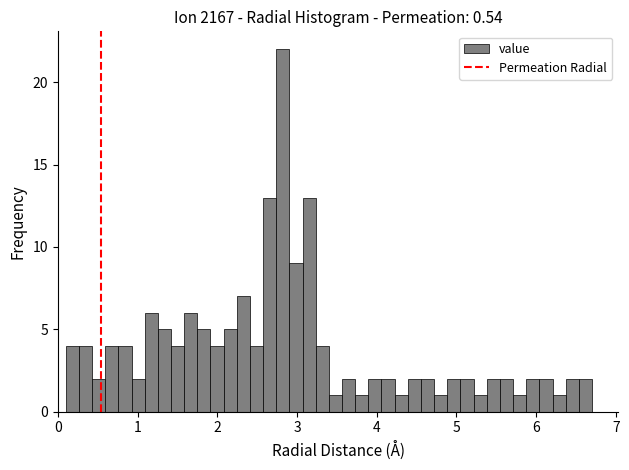

Read against the x-axis, roughly where is the centre of the tallest bar?

2.8